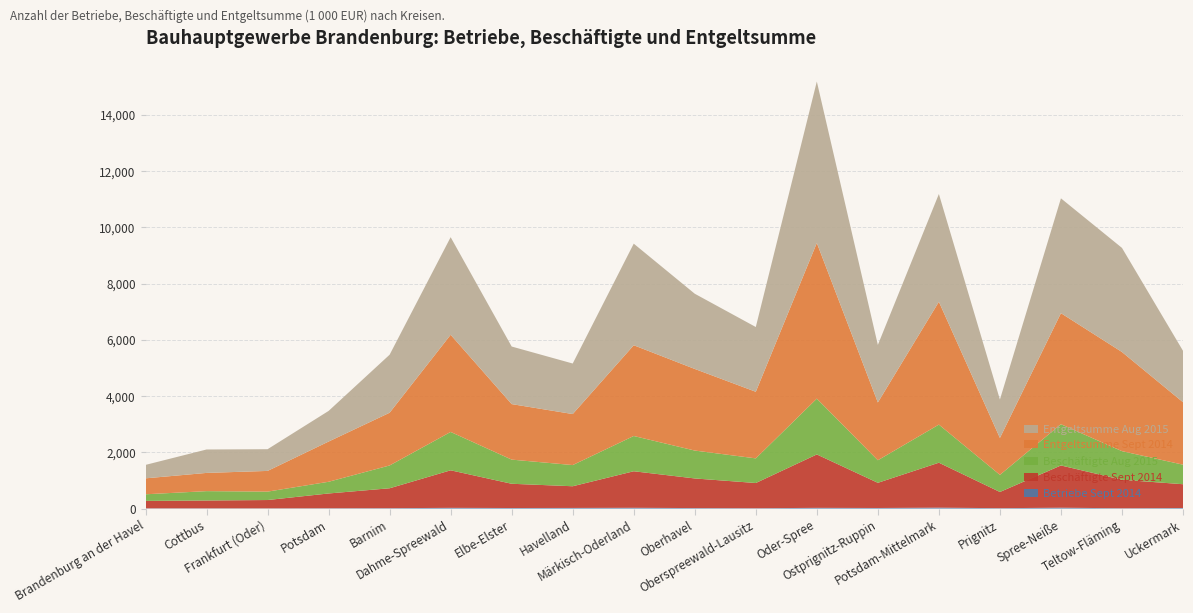

Reading right to left, list all the values displayed in this chart.

Betriebe Sept 2014: Uckermark=21	Teltow-Fläming=11	Spree-Neiße=31	Prignitz=14	Potsdam-Mittelmark=33	Ostprignitz-Ruppin=21	Oder-Spree=26	Oberspreewald-Lausitz=12	Oberhavel=18	Märkisch-Oderland=28	Havelland=23	Elbe-Elster=20	Dahme-Spreewald=26	Barnim=14	Potsdam=11	Frankfurt (Oder)=8	Cottbus=9	Brandenburg an der Havel=9
Beschäftigte Sept 2014: Uckermark=845	Teltow-Fläming=1014	Spree-Neiße=1502	Prignitz=576	Potsdam-Mittelmark=1598	Ostprignitz-Ruppin=895	Oder-Spree=1899	Oberspreewald-Lausitz=897	Oberhavel=1053	Märkisch-Oderland=1299	Havelland=771	Elbe-Elster=862	Dahme-Spreewald=1335	Barnim=708	Potsdam=526	Frankfurt (Oder)=296	Cottbus=278	Brandenburg an der Havel=264
Beschäftigte Aug 2015: Uckermark=695	Teltow-Fläming=1017	Spree-Neiße=1467	Prignitz=609	Potsdam-Mittelmark=1355	Ostprignitz-Ruppin=802	Oder-Spree=1984	Oberspreewald-Lausitz=876	Oberhavel=992	Märkisch-Oderland=1254	Havelland=753	Elbe-Elster=859	Dahme-Spreewald=1364	Barnim=811	Potsdam=416	Frankfurt (Oder)=299	Cottbus=333	Brandenburg an der Havel=235
Entgeltsumme Sept 2014: Uckermark=2221	Teltow-Fläming=3525	Spree-Neiße=3948	Prignitz=1312	Potsdam-Mittelmark=4367	Ostprignitz-Ruppin=2055	Oder-Spree=5536	Oberspreewald-Lausitz=2368	Oberhavel=2902	Märkisch-Oderland=3227	Havelland=1814	Elbe-Elster=1974	Dahme-Spreewald=3455	Barnim=1875	Potsdam=1430	Frankfurt (Oder)=736	Cottbus=648	Brandenburg an der Havel=567
Entgeltsumme Aug 2015: Uckermark=1828	Teltow-Fläming=3702	Spree-Neiße=4083	Prignitz=1366	Potsdam-Mittelmark=3832	Ostprignitz-Ruppin=2046	Oder-Spree=5740	Oberspreewald-Lausitz=2303	Oberhavel=2674	Märkisch-Oderland=3612	Havelland=1797	Elbe-Elster=2047	Dahme-Spreewald=3470	Barnim=2063	Potsdam=1089	Frankfurt (Oder)=772	Cottbus=833	Brandenburg an der Havel=478